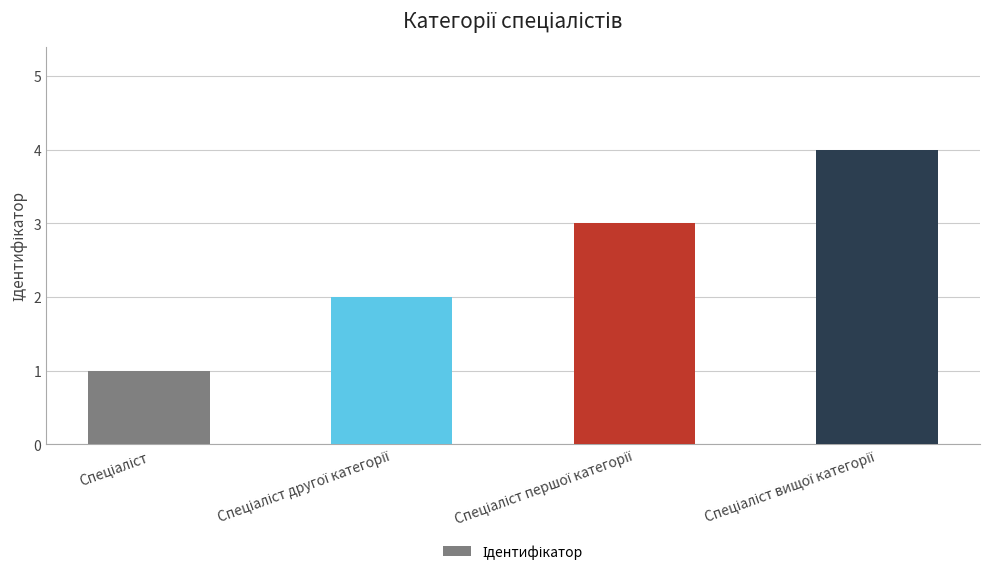

What is the difference between the maximum and minimum values?

3